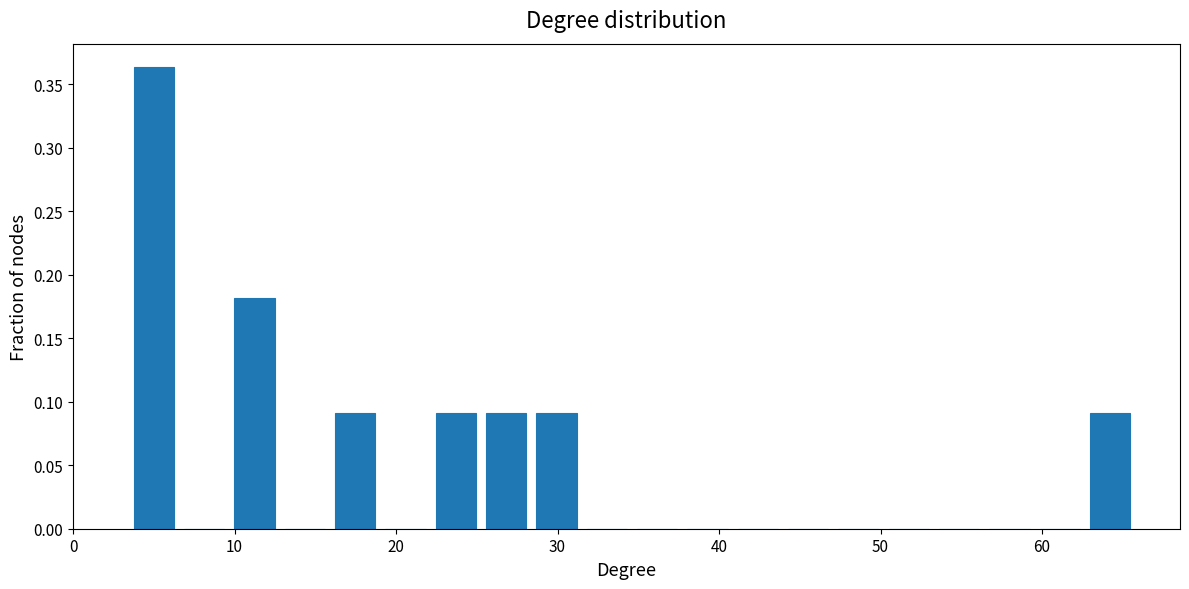

Around what value on the x-axis is the tallest bar? Give the approximate position of its centre, as read against the axis.

5